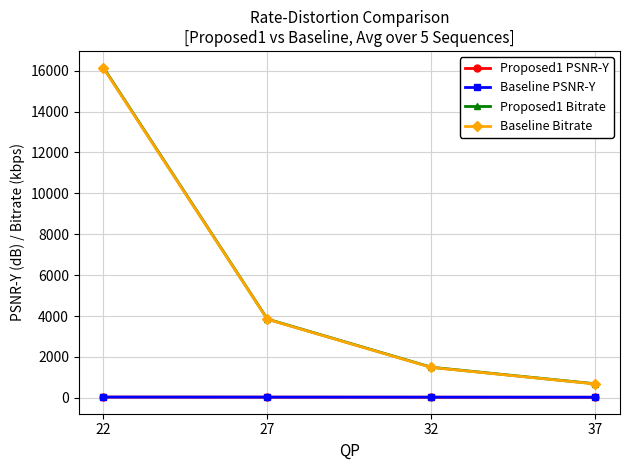

Does the chart display data point markers on the line(s)?

Yes